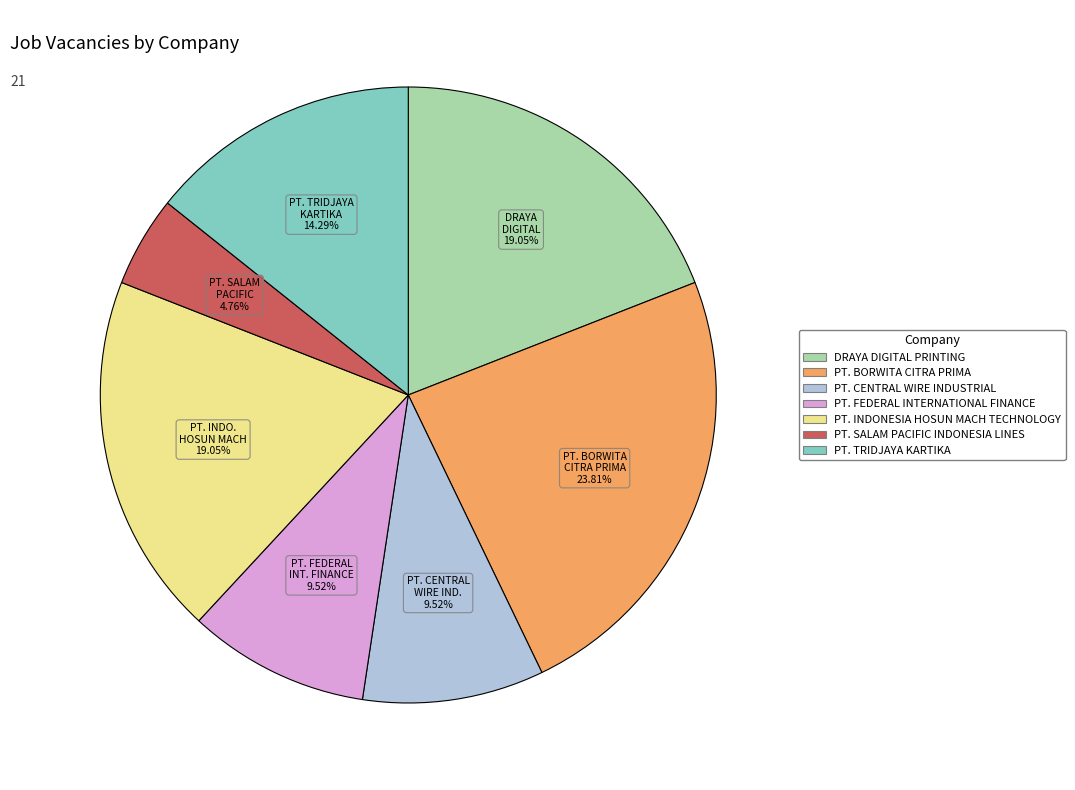

Is there a majority slice in this chart?

No